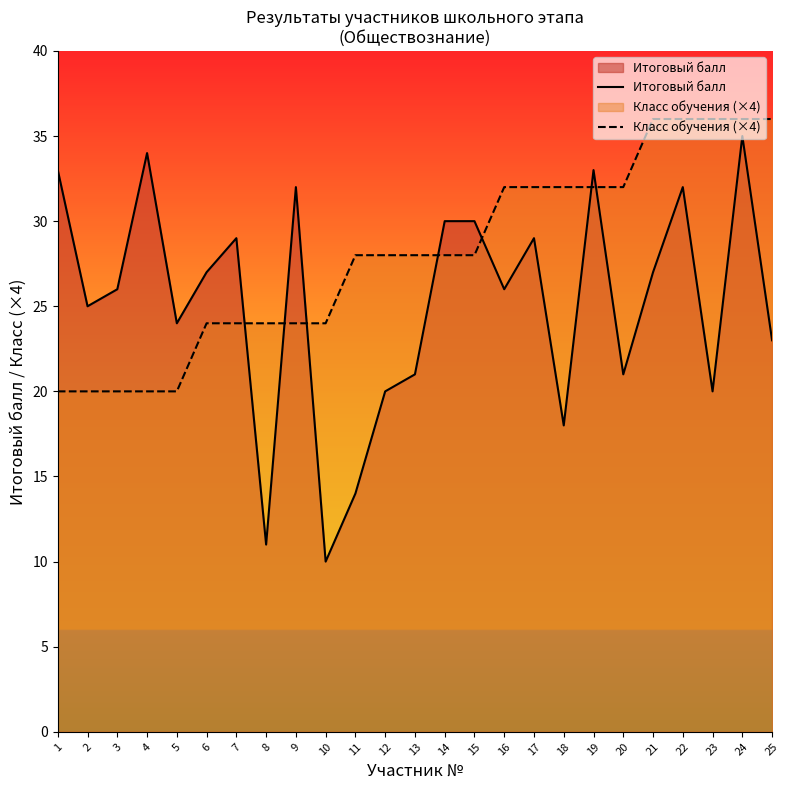

Reading left to right, extract all data points from this chart.

Итоговый балл: 33	25	26	34	24	27	29	11	32	10	14	20	21	30	30	26	29	18	33	21	27	32	20	35	23
Класс обучения (×4): 20	20	20	20	20	24	24	24	24	24	28	28	28	28	28	32	32	32	32	32	36	36	36	36	36